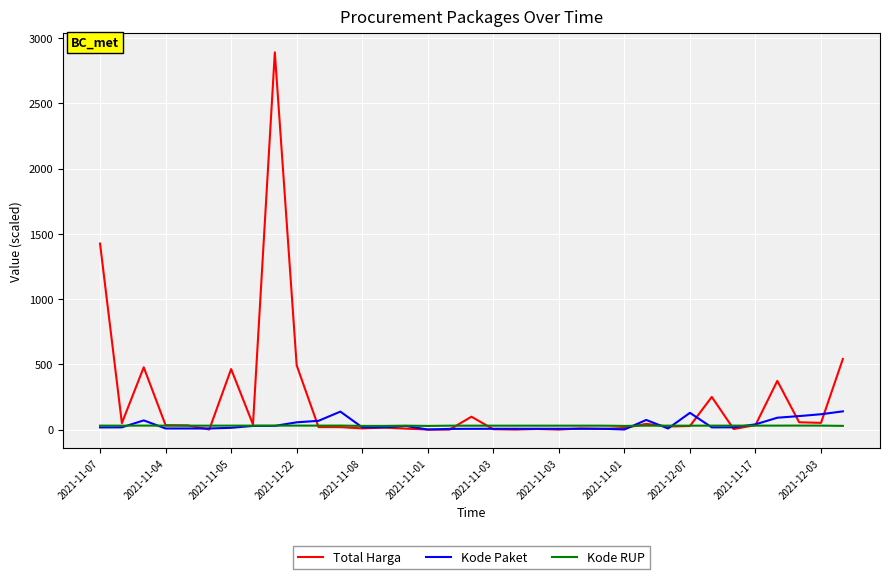

Count the number of categories in the chart.

35